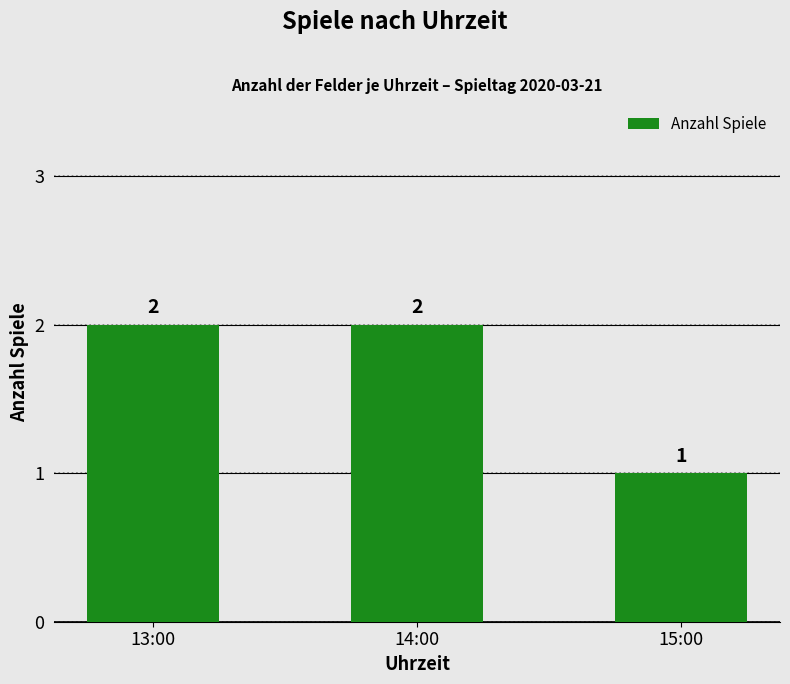

What is the value of the 1st bar from the left?

2